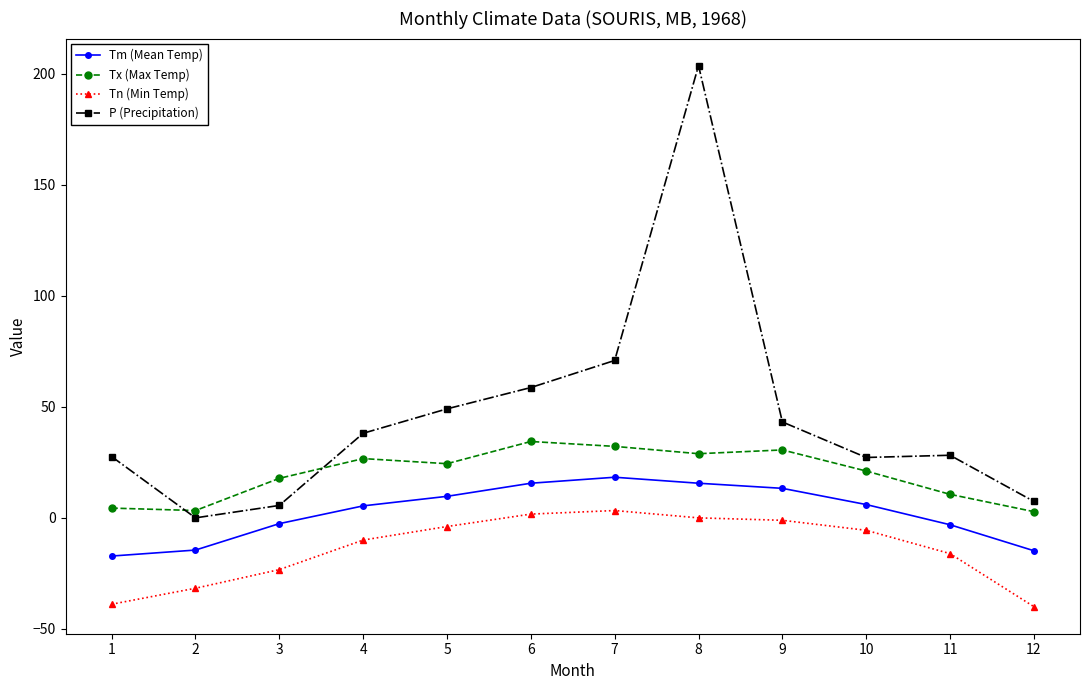

What is the difference between the Tn (Min Temp) values at 2 and 8?

31.7